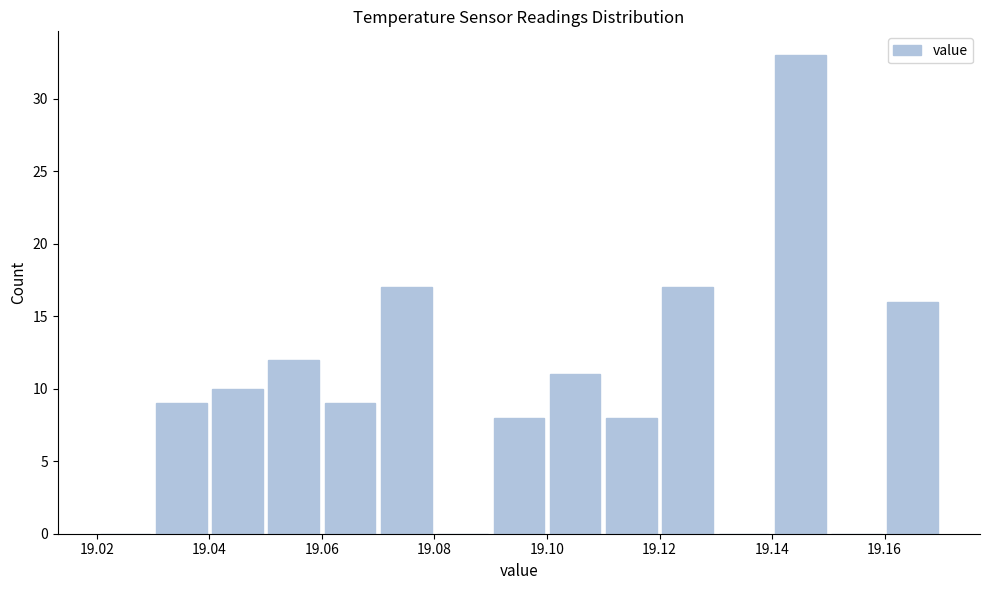

Reading left to right, transcribe this chart: for each bar, give the range it covers on the x-axis and its height. The values are not printed on the chart, so give them approximately, as read against the axis.

19.02 to 19.03: 0
19.03 to 19.04: 9
19.04 to 19.05: 10
19.05 to 19.06: 12
19.06 to 19.07: 9
19.07 to 19.08: 17
19.08 to 19.09: 0
19.09 to 19.10: 8
19.10 to 19.11: 11
19.11 to 19.12: 8
19.12 to 19.13: 17
19.13 to 19.14: 0
19.14 to 19.15: 33
19.15 to 19.16: 0
19.16 to 19.17: 16